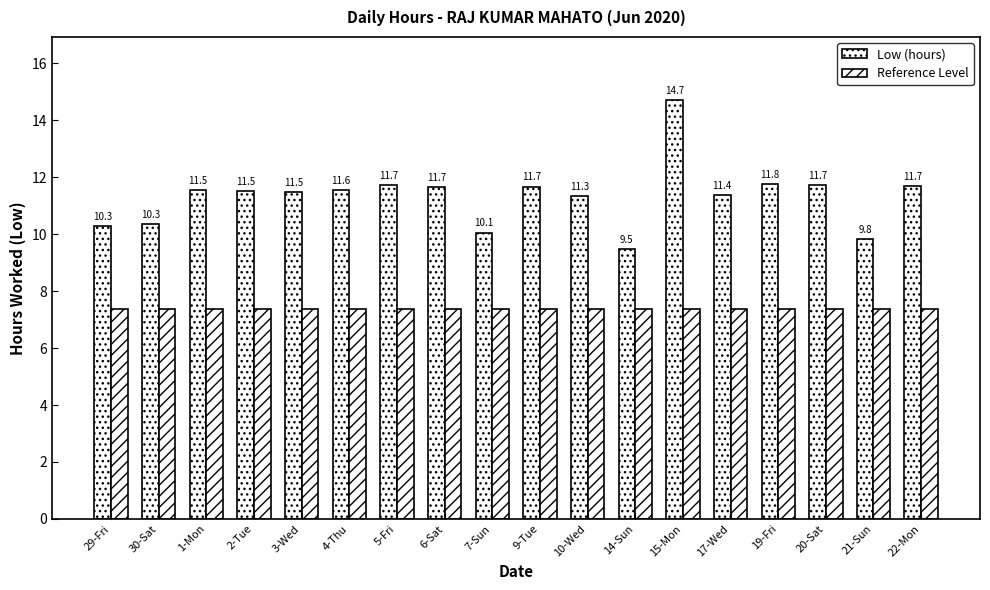

List the series in order of their overall mean, highest first.

Low (hours), Reference Level